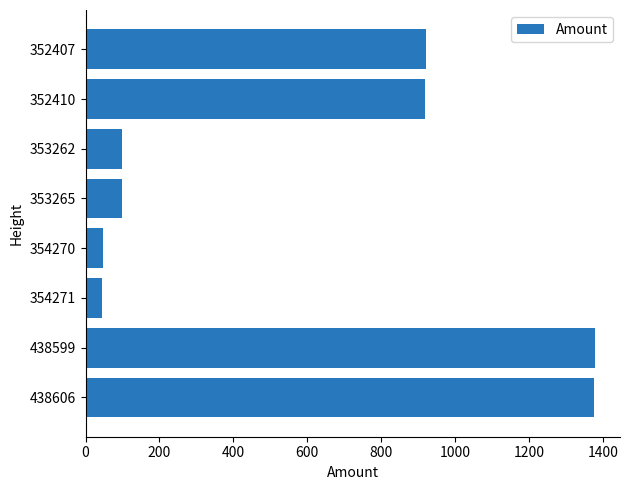

What is the change in value from 354271 to 353265?

+54.0